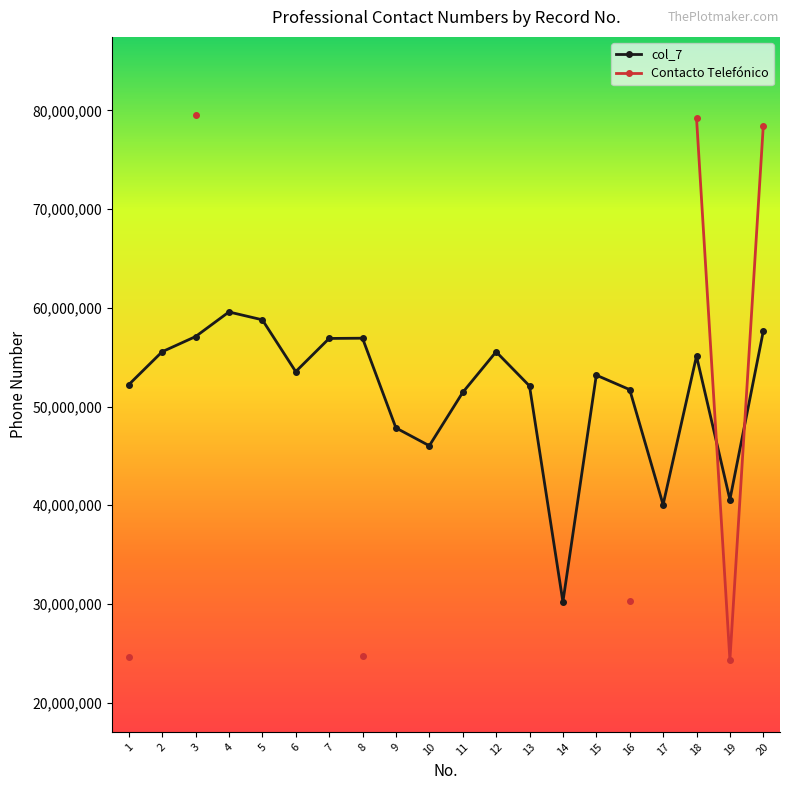

What is the average value?

51603526